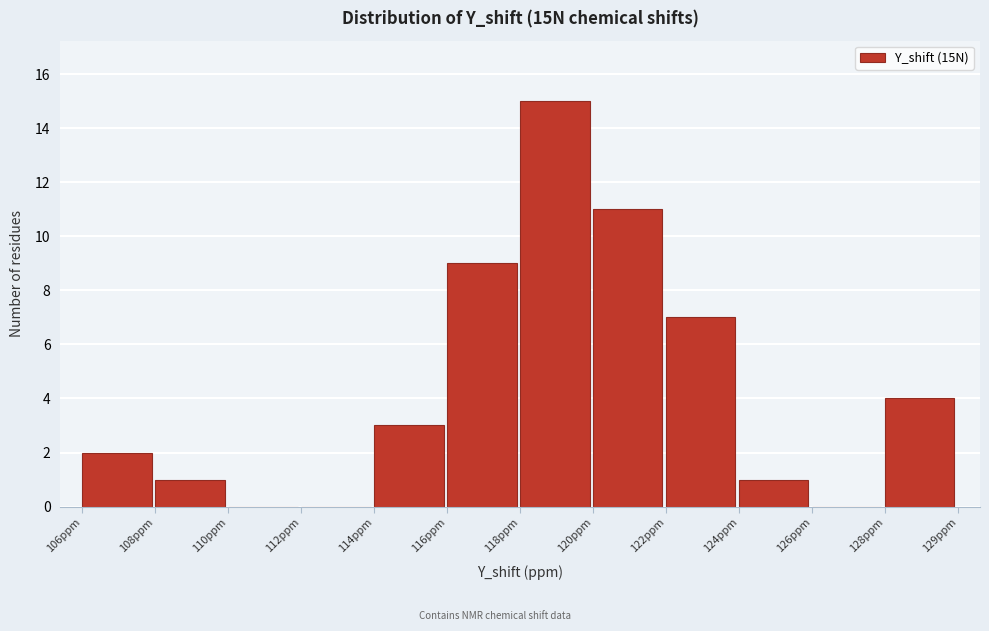

Reading right to left, transcribe all the data shown in this chart.

128ppm=4	126ppm=0	124ppm=1	122ppm=7	120ppm=11	118ppm=15	116ppm=9	114ppm=3	112ppm=0	110ppm=0	108ppm=1	106ppm=2